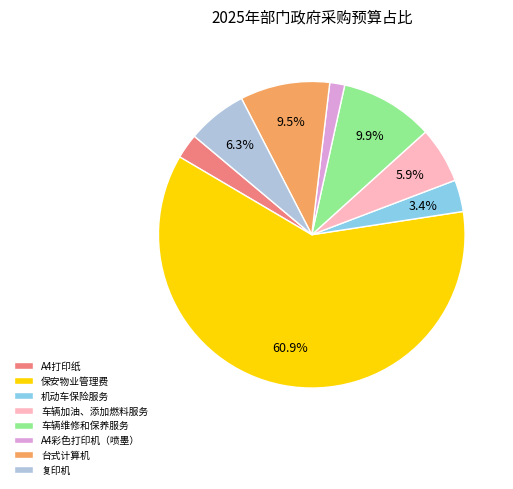

To the nearest percent, what is the difference between the 车辆维修和保养服务 and A4打印纸 slice percentages?

7%